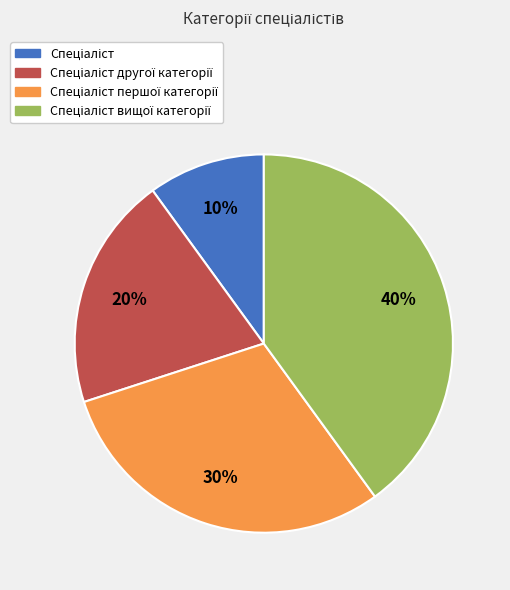

Is there a majority slice in this chart?

No